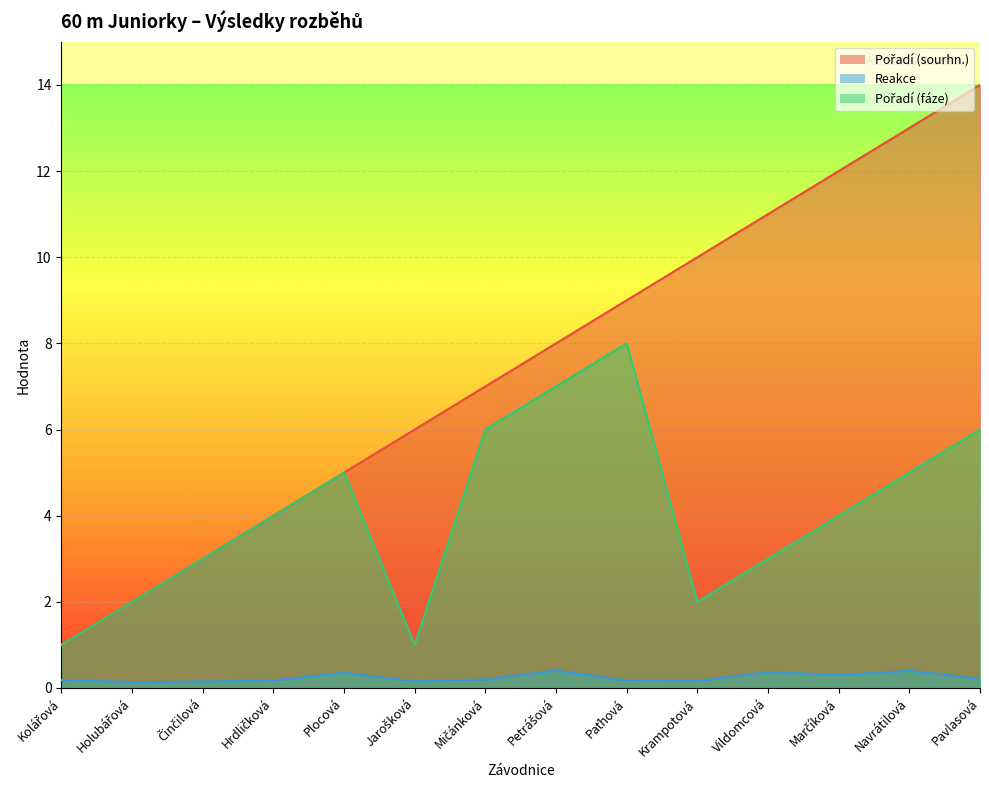

True or false: Pořadí (sourhn.) and Pořadí (fáze) cross at least once.

False